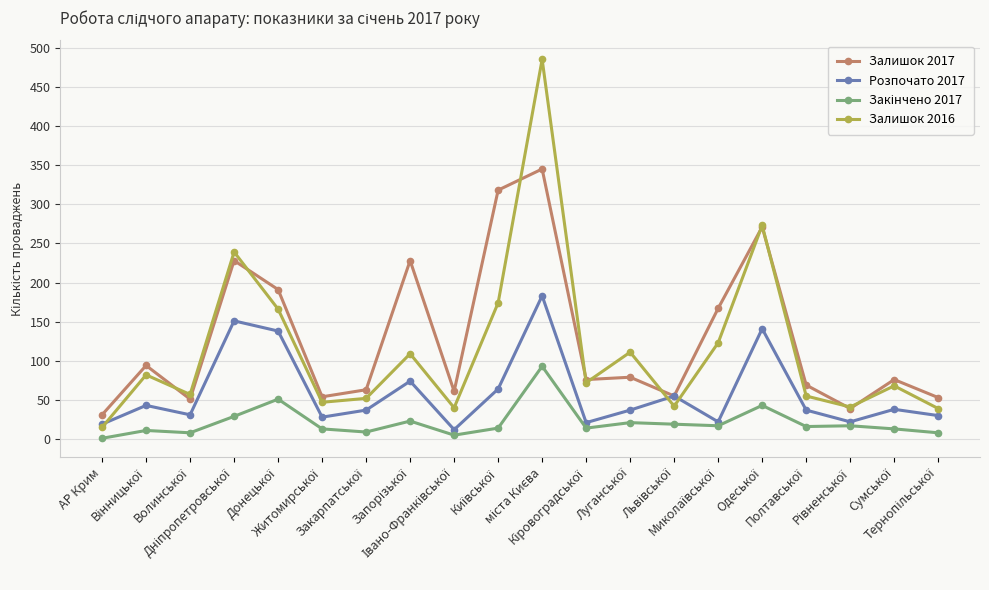

What is the greatest value displayed?

485